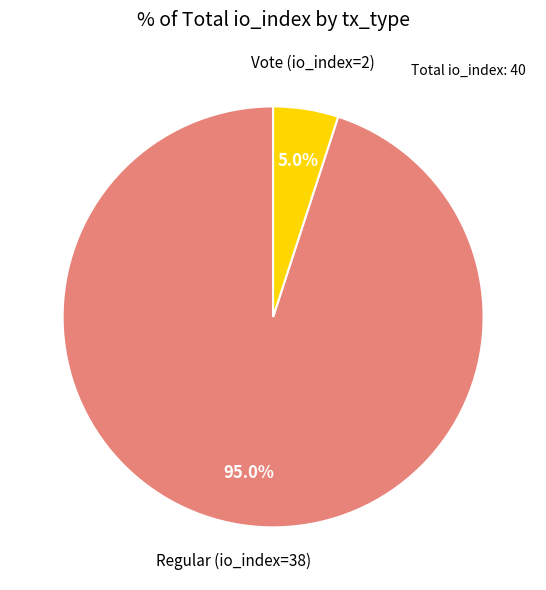

Does any single category account for the majority?

Yes